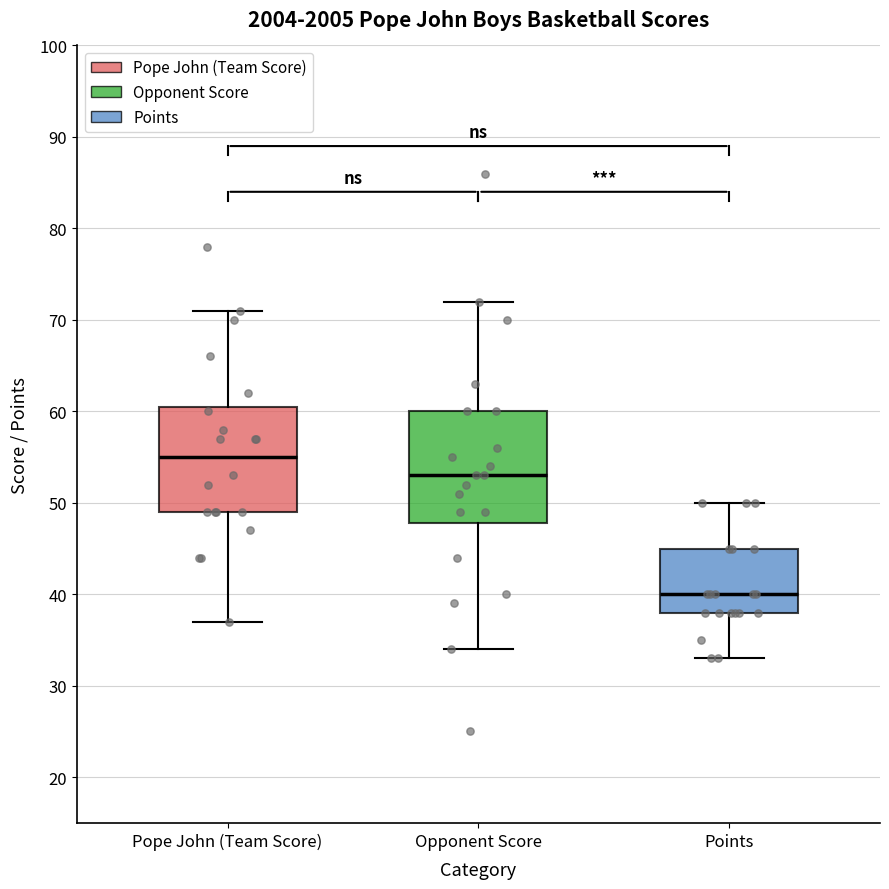

Where does the median line of the box for Pope John (Team Score) sit on the y-axis? The values are not printed on the chart, so give them approximately, as read against the axis.

55